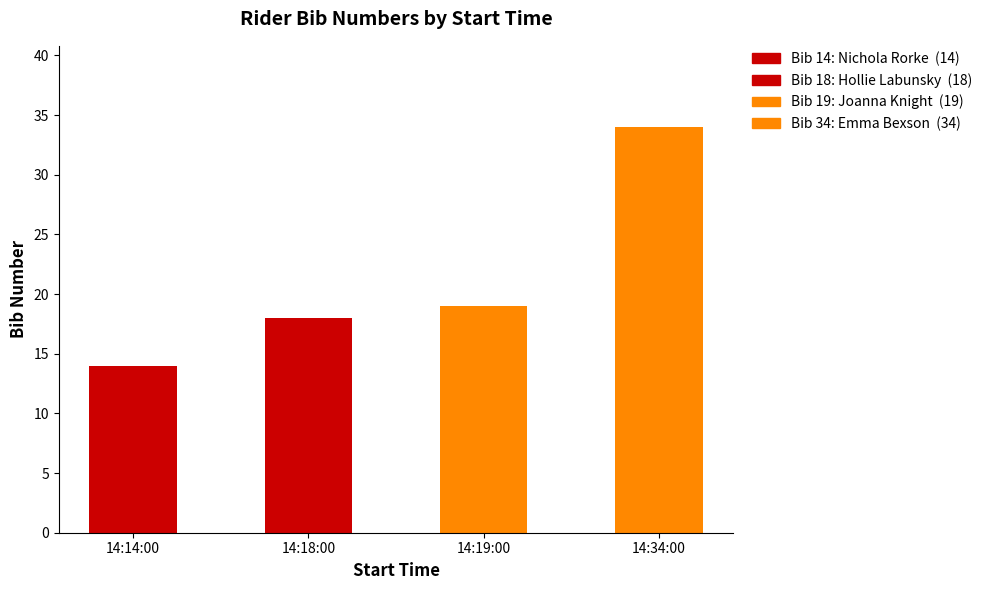

What is the label of the 4th bar from the right?

14:14:00